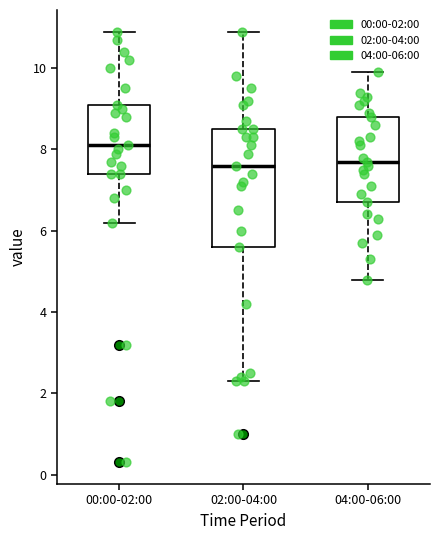

Where is the lower edge of the box for 00:00-02:00 on the y-axis? The values are not printed on the chart, so give them approximately, as read against the axis.

7.4